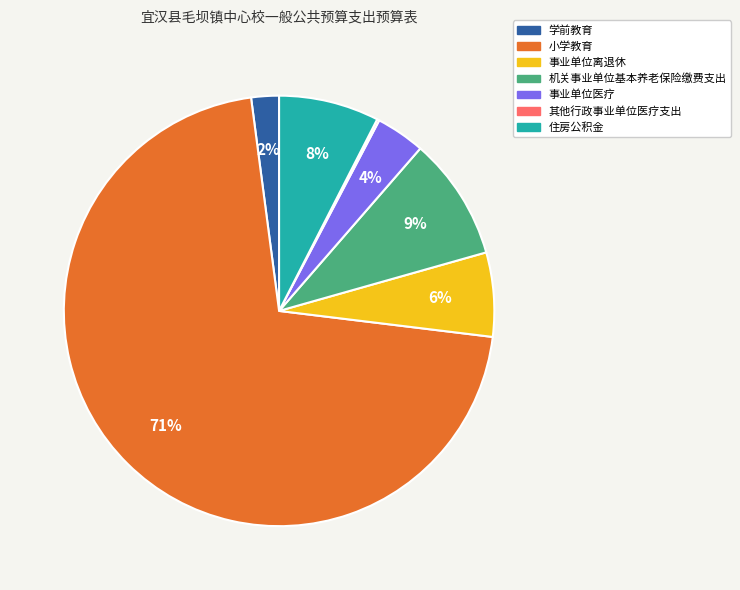

To the nearest percent, what portion does 事业单位医疗 represent?

4%